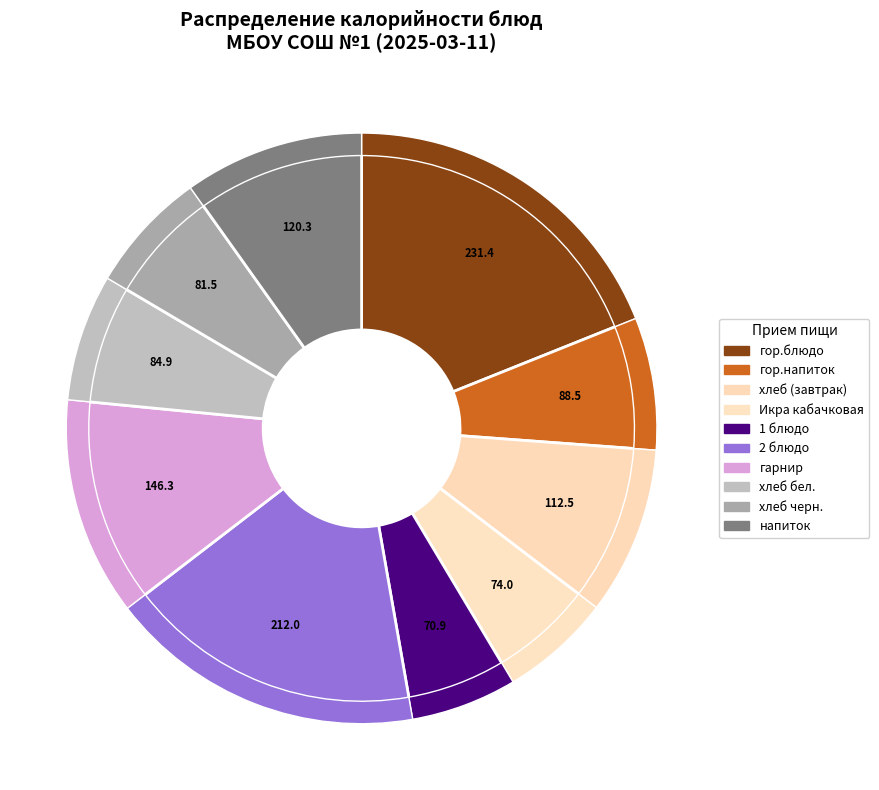

What portion of the pie excludes гор.блюдо?

81.1%